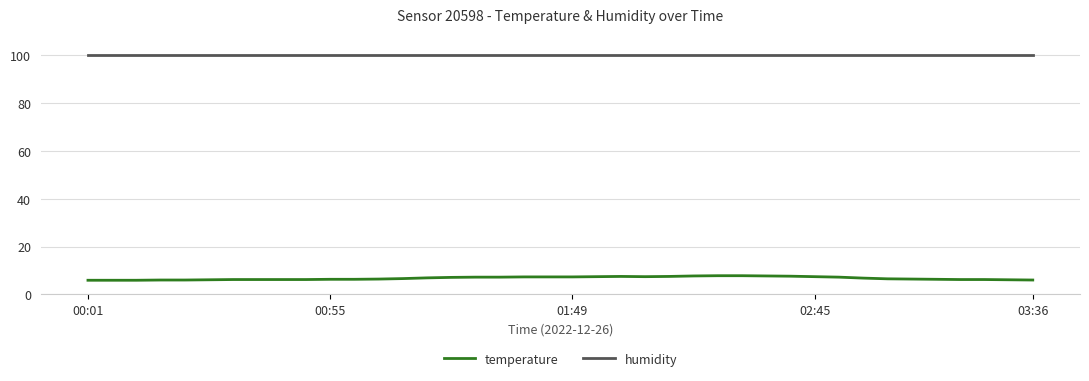

What is the lowest value of the humidity series?

99.9